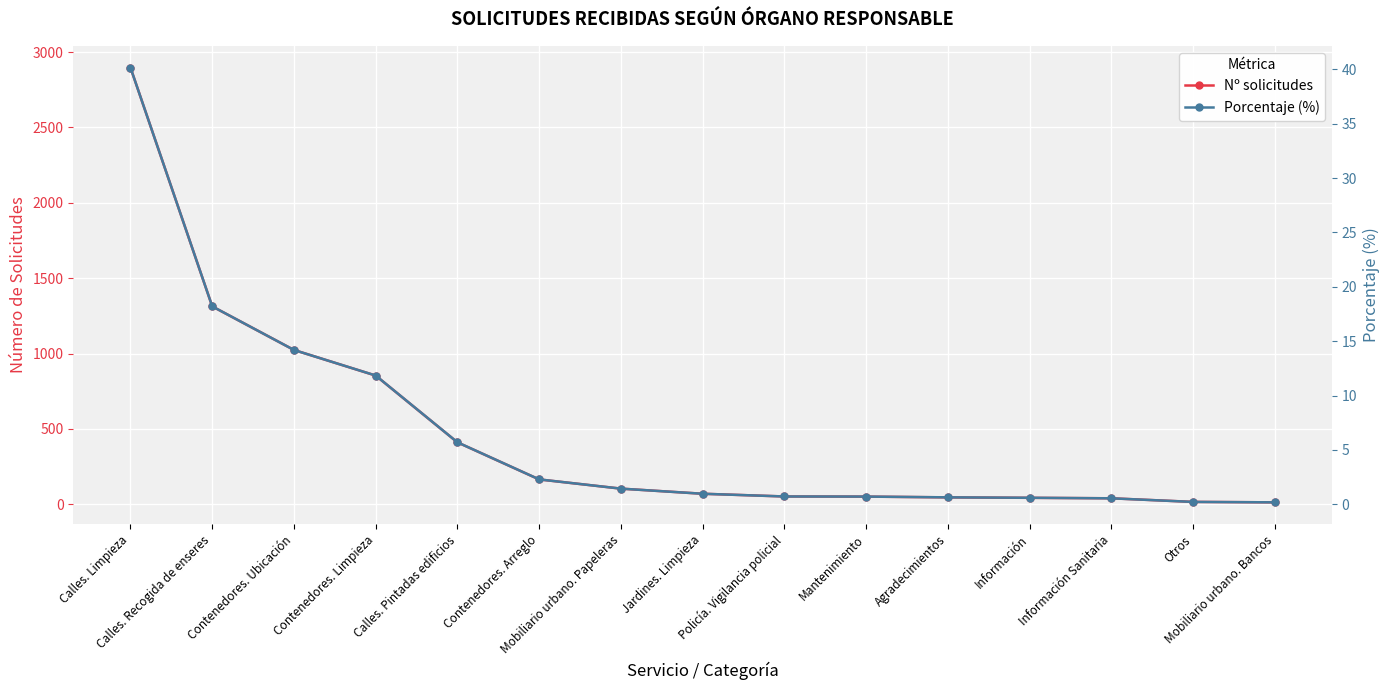

Where is Nº solicitudes nearest to the value 1455?

Calles. Recogida de enseres